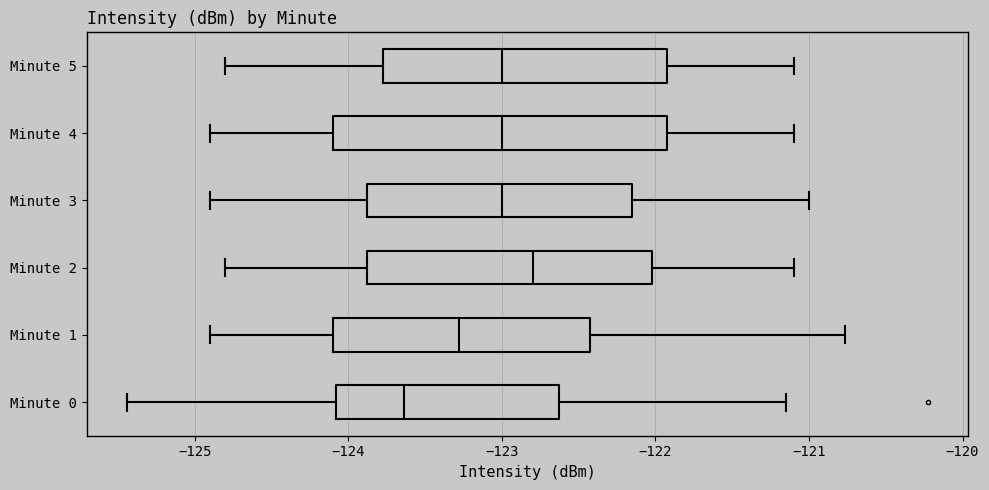

Which box has the furthest to the right median line?

Minute 2